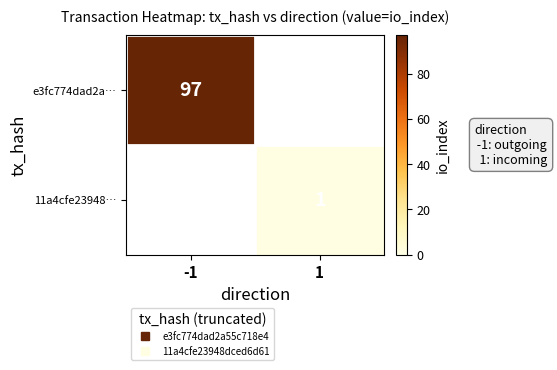

What is the greatest value displayed?

97.0